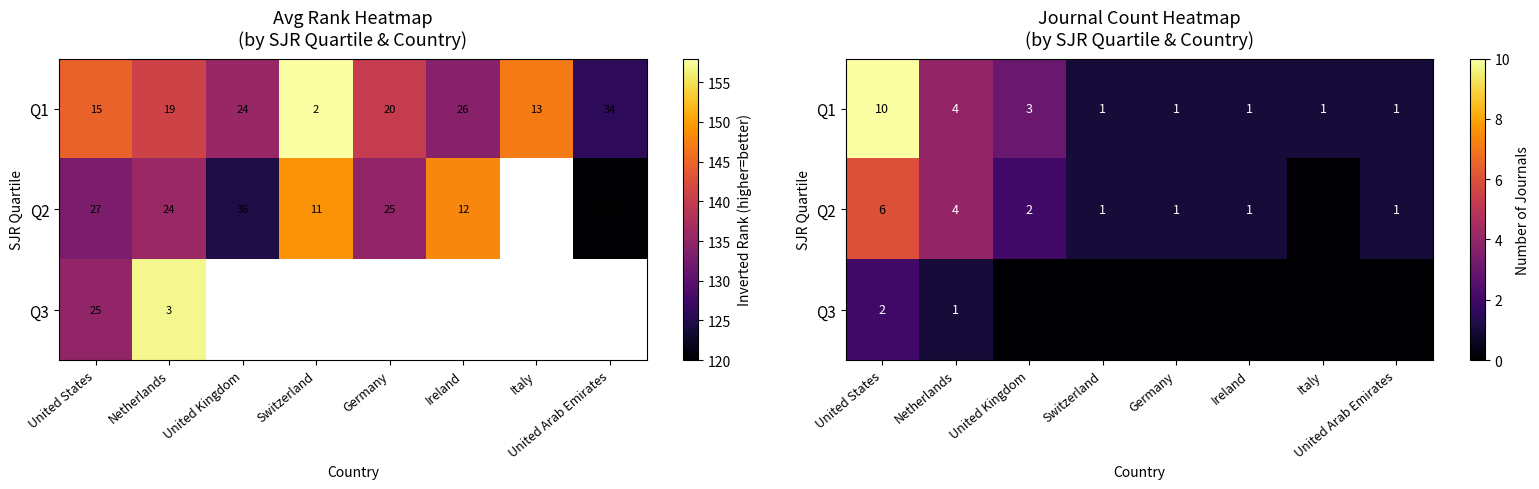

At which category does the chart reach its minimum across all series?

Italy